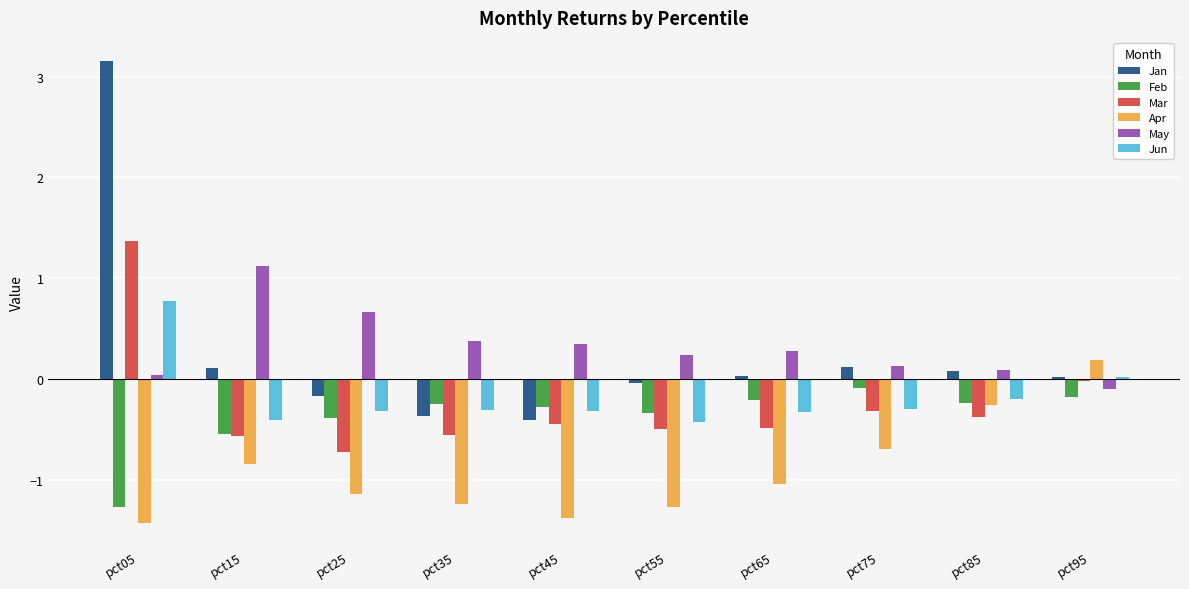

At which category does the chart reach its peak across all series?

pct05